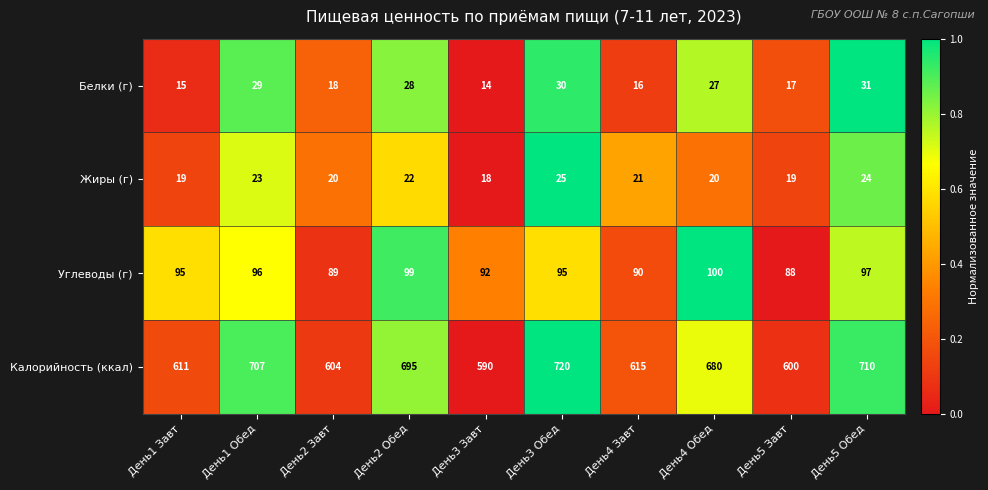

How many distinct data groups are displayed?

4